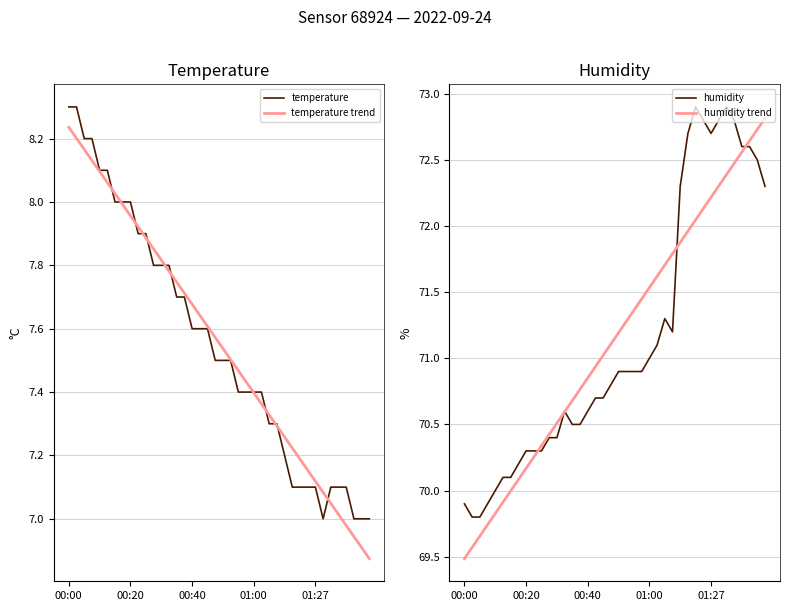

Does the chart have visible grid lines?

Yes